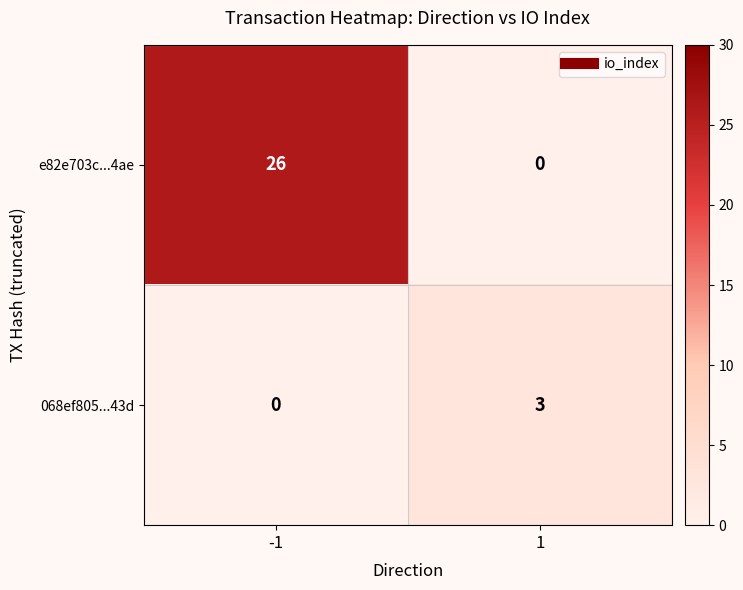

What is the sum of all e82e703c...4ae values?

26